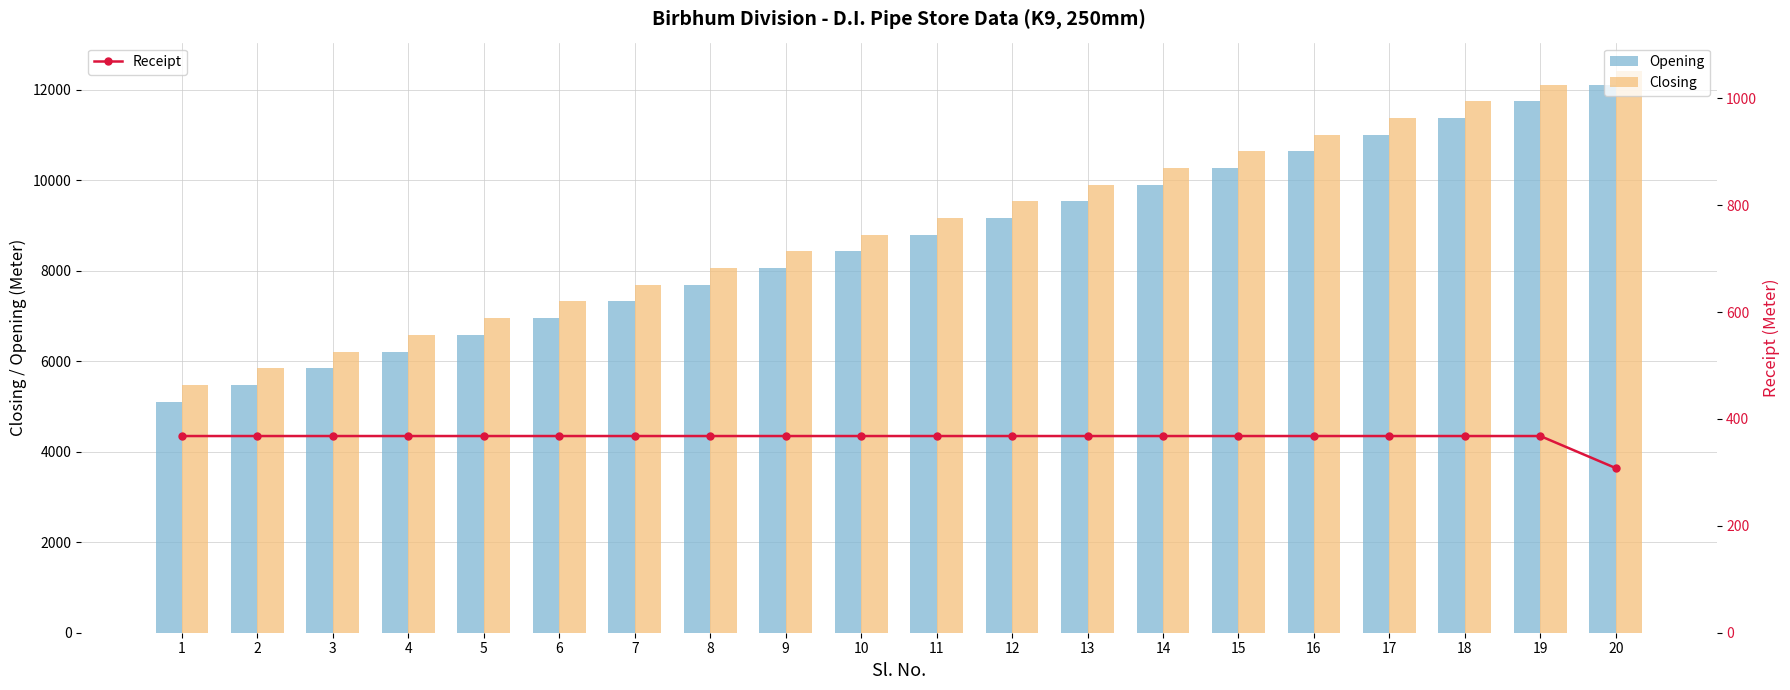

At how many categories does at least one series exceed 8305?

12